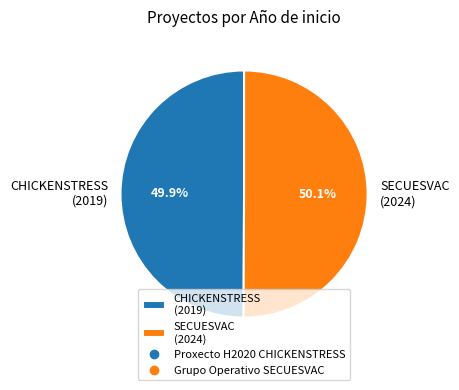

Approximately how many times larger is the value at SECUESVAC (2024) compared to CHICKENSTRESS (2019)?

1.0